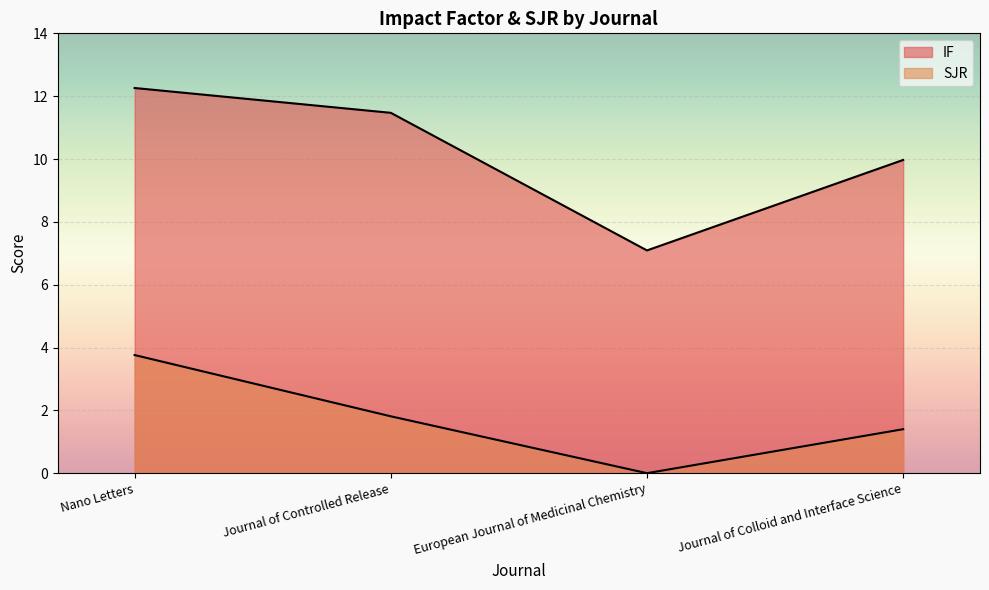

Where does the SJR series first go above 1?

Nano Letters